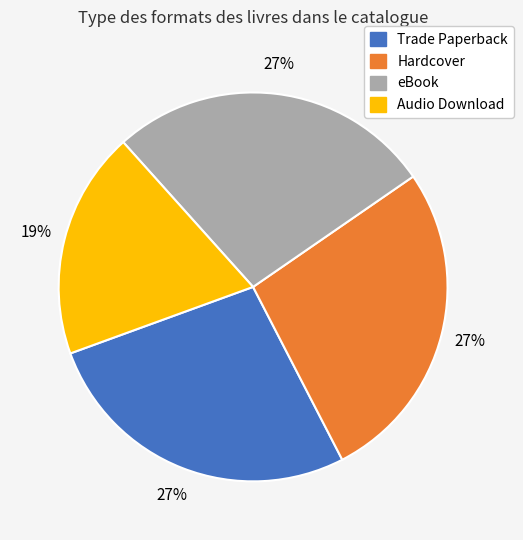

Does Trade Paperback represent more than half of the total?

No